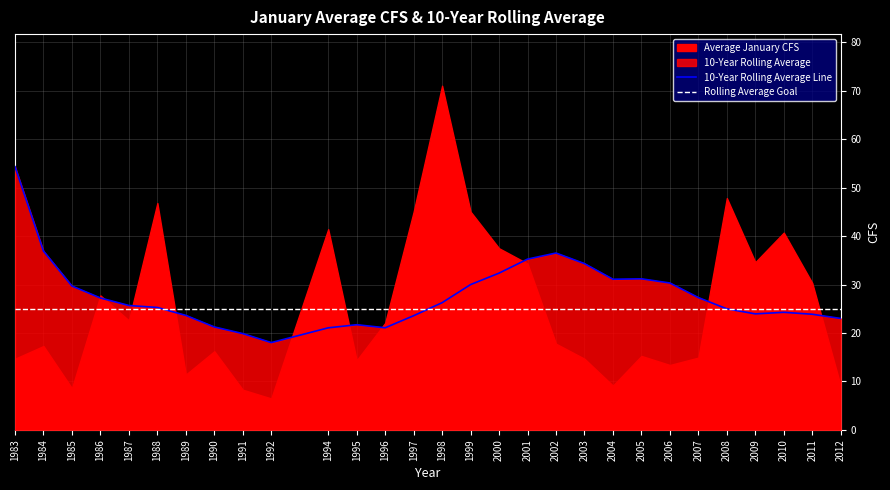

How many lines are shown in the chart?

2